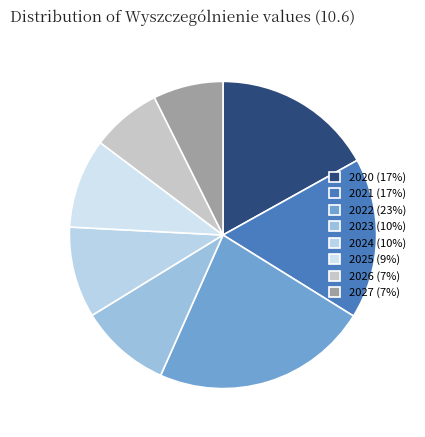

How many slices are in this pie chart?

8